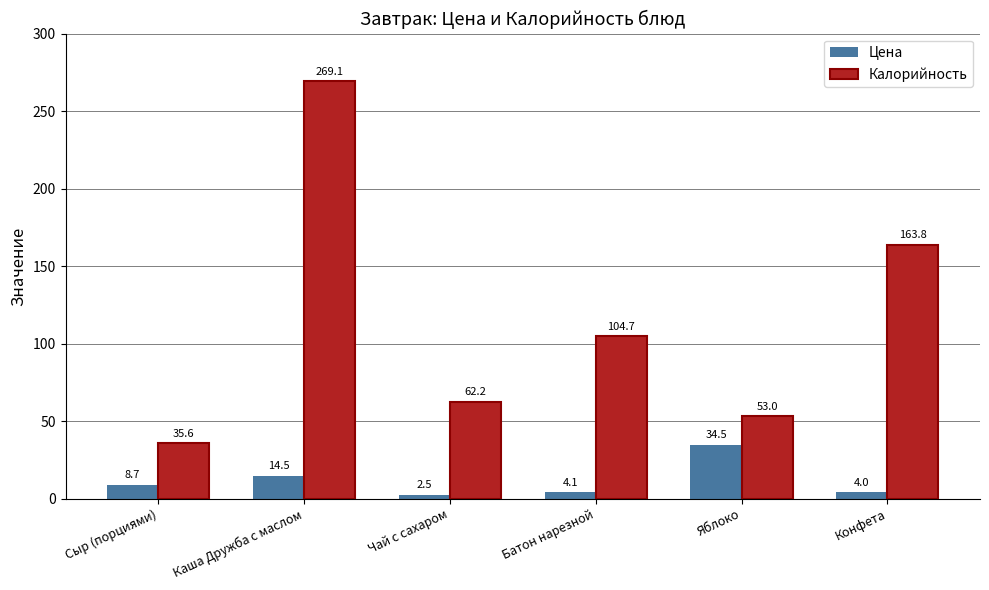

The value of Калорийность at Сыр (порциями) is 58.9. True or false?

False